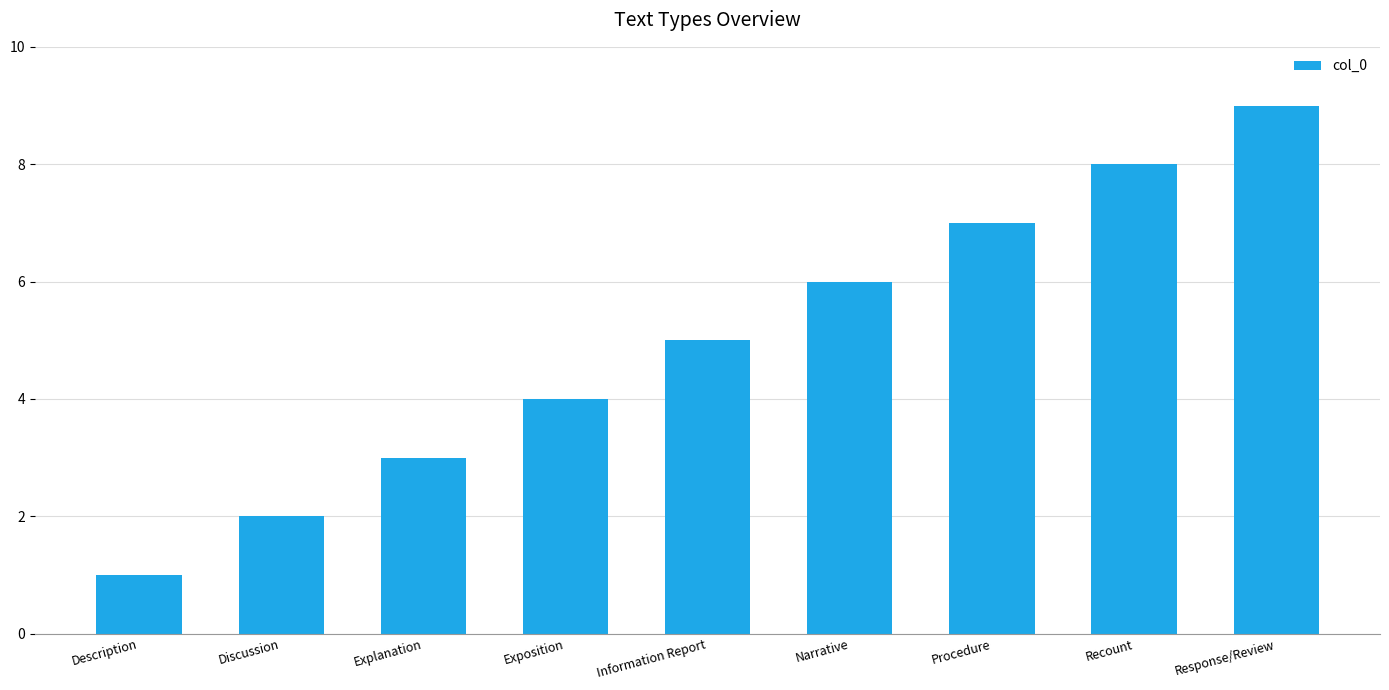

How many bars are there in total?

9